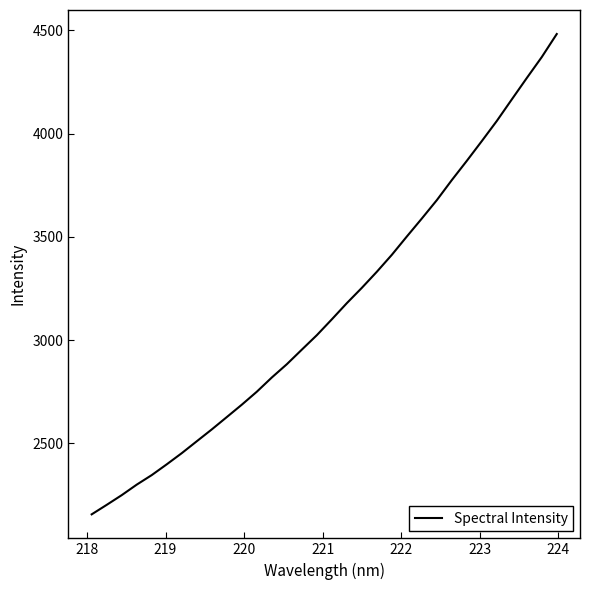

What is the average value?

3154.5